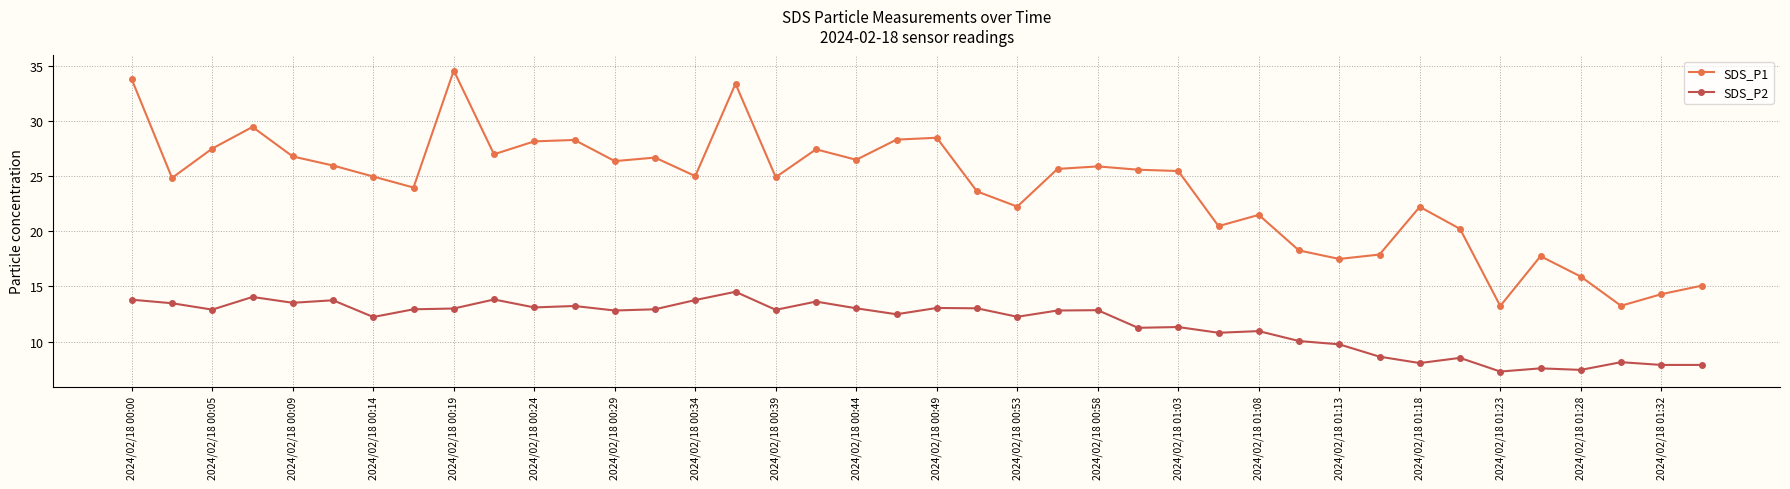

What is the value of the SDS_P1 point at the 16th from the left?

33.4